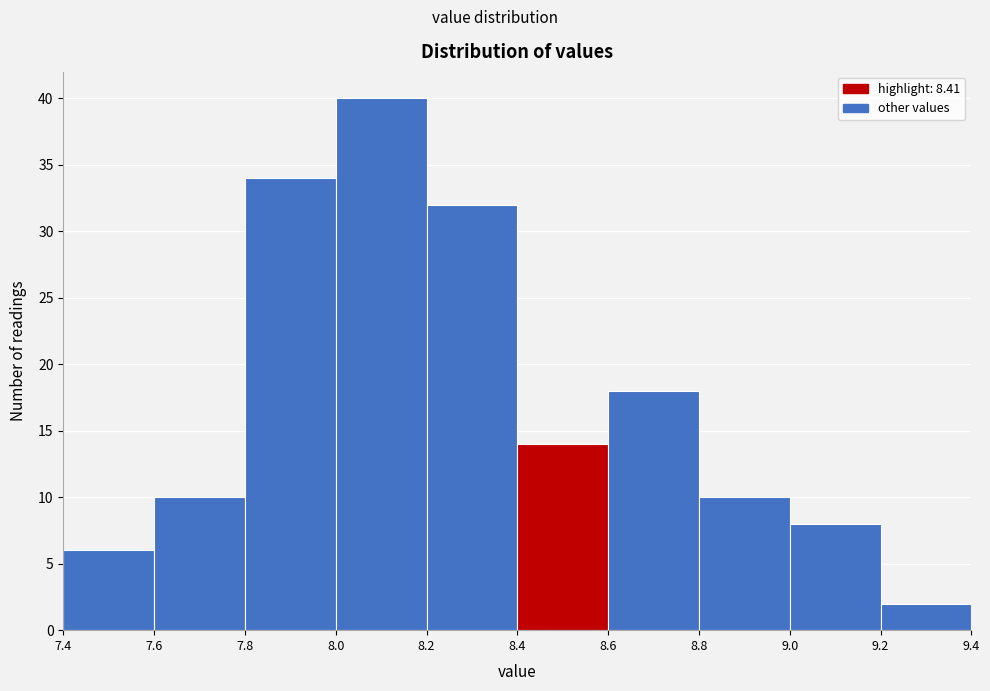

Over which range of the x-axis is the bar tallest?

8.0 to 8.2